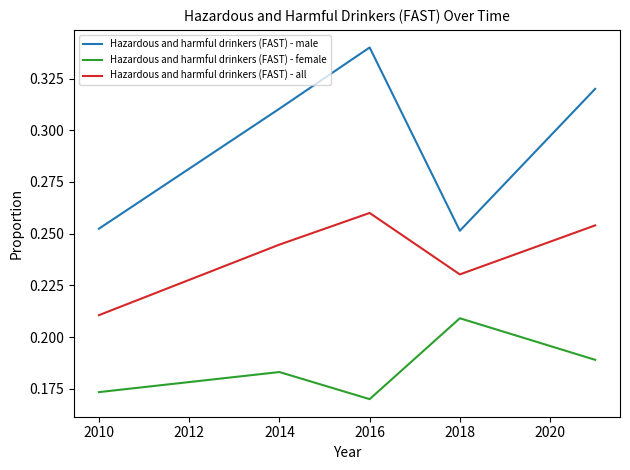

List the series in order of their peak value, lowest first.

Hazardous and harmful drinkers (FAST) - female, Hazardous and harmful drinkers (FAST) - all, Hazardous and harmful drinkers (FAST) - male